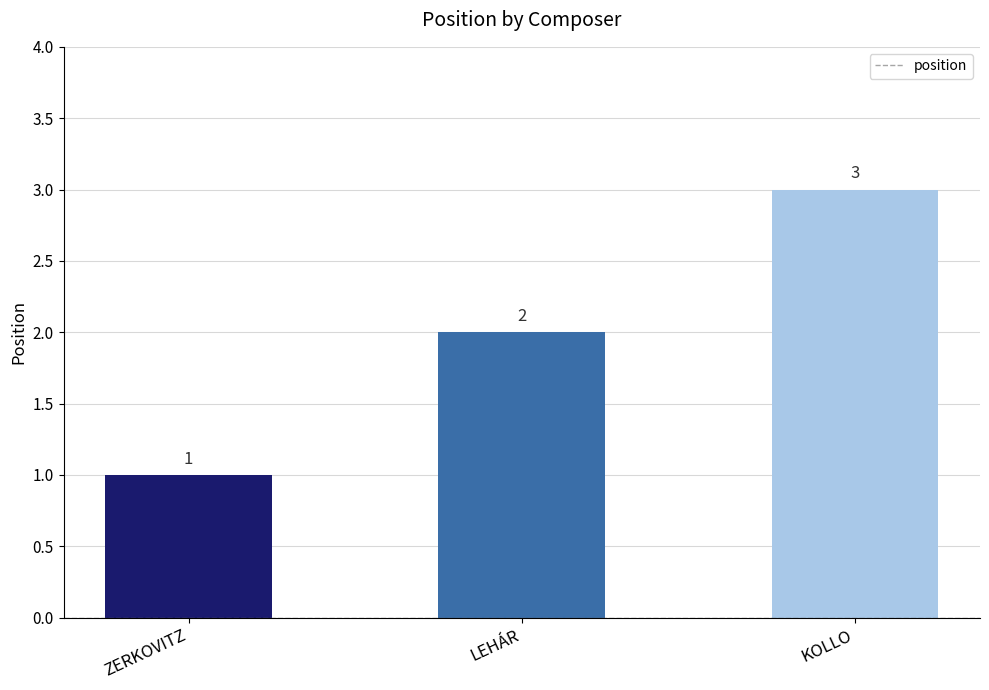

What is the difference between the second highest and minimum values?

1